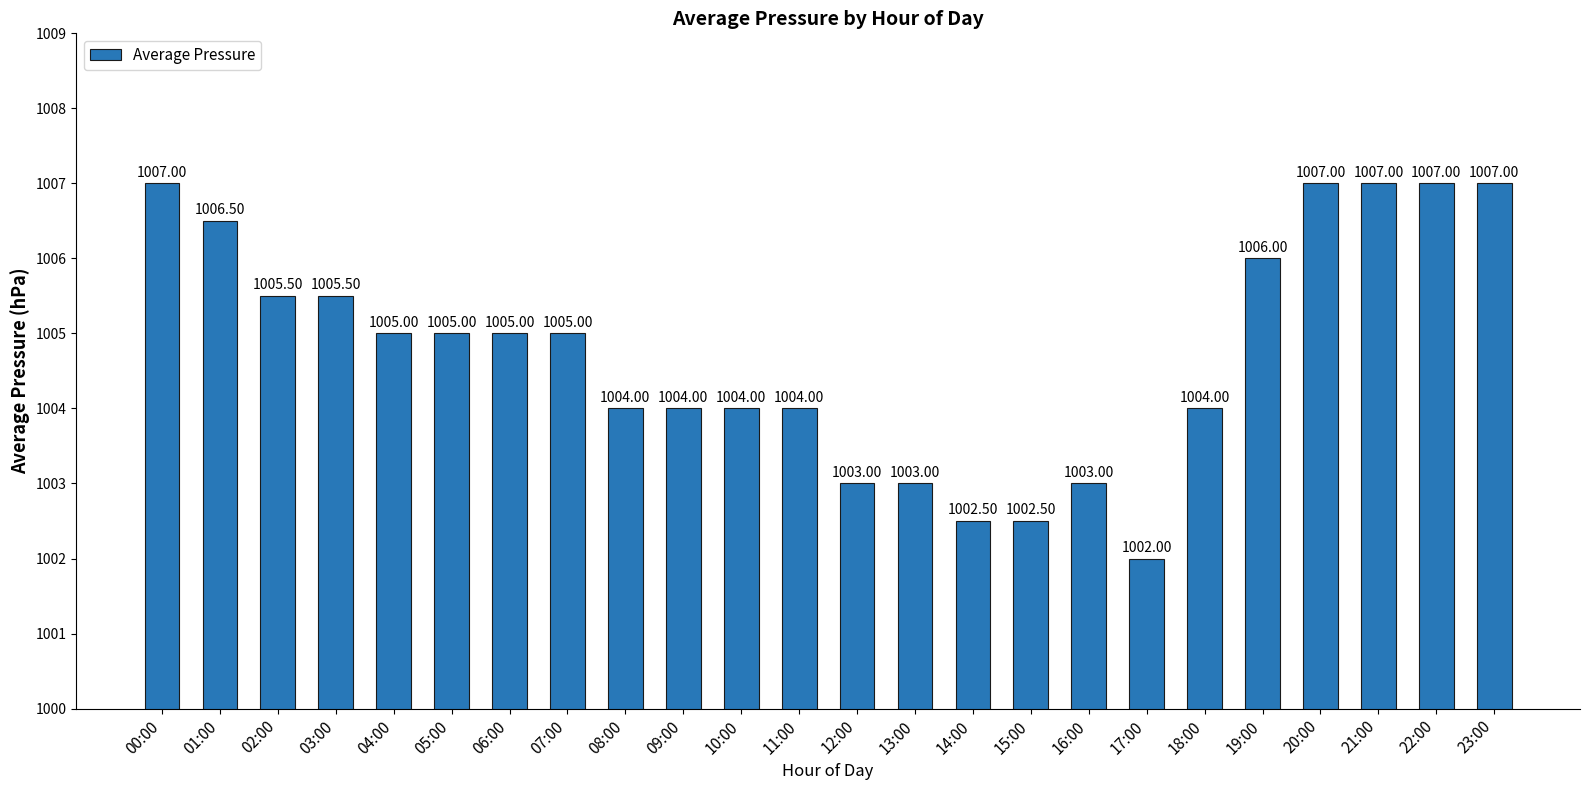

The chart shows a value of 1002.5 at 15:00. True or false?

True